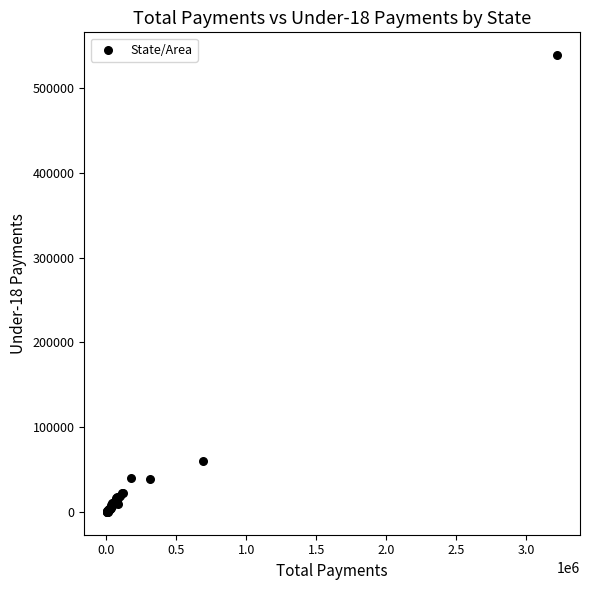

What Y value in the scatter plot is closest to 269382?

60824